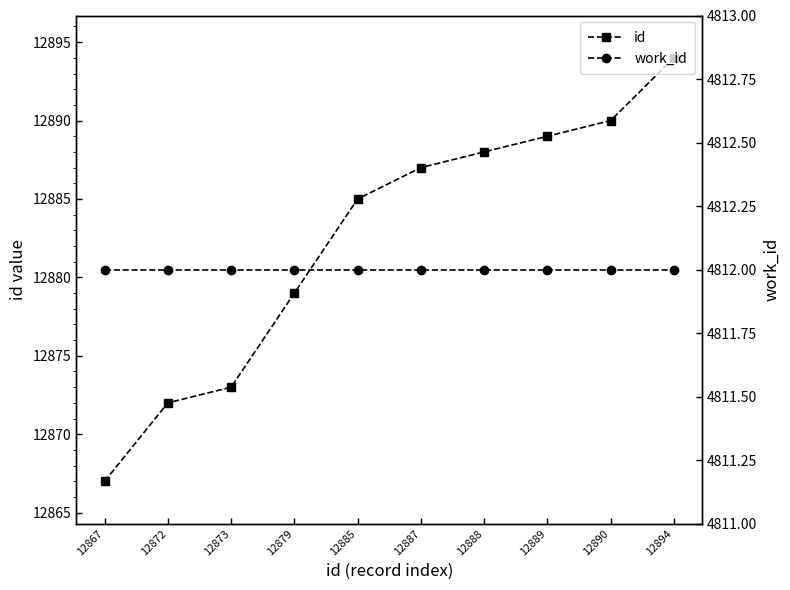

What is the value of the work_id point at the 4th from the left?

4812